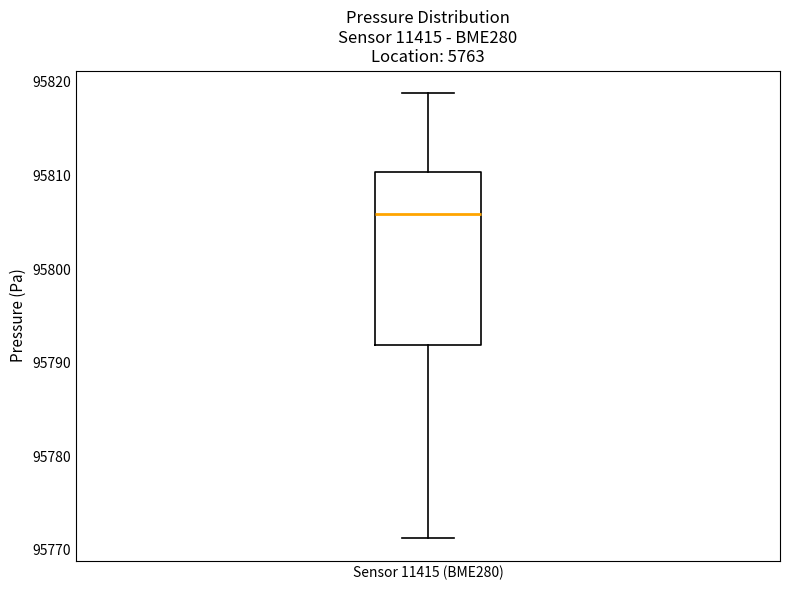

Where is the lower edge of the box for Sensor 11415 (BME280) on the y-axis? The values are not printed on the chart, so give them approximately, as read against the axis.

95792